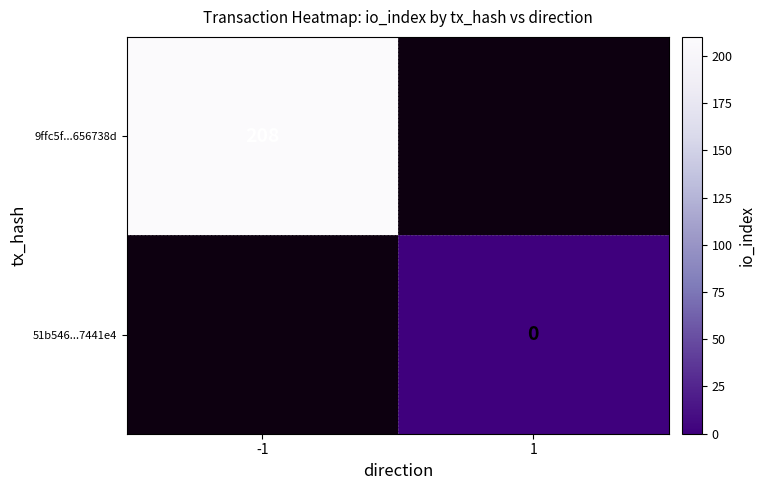

At which category does the chart reach its minimum across all series?

1